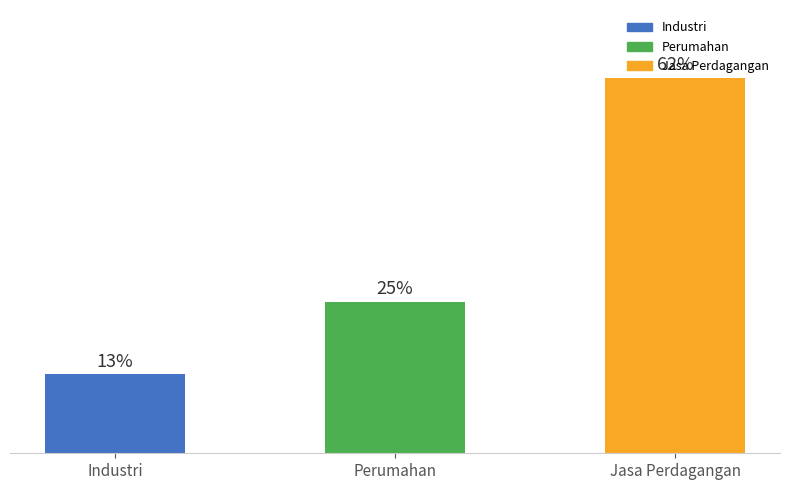

Which label corresponds to the largest value in the chart?

Jasa Perdagangan